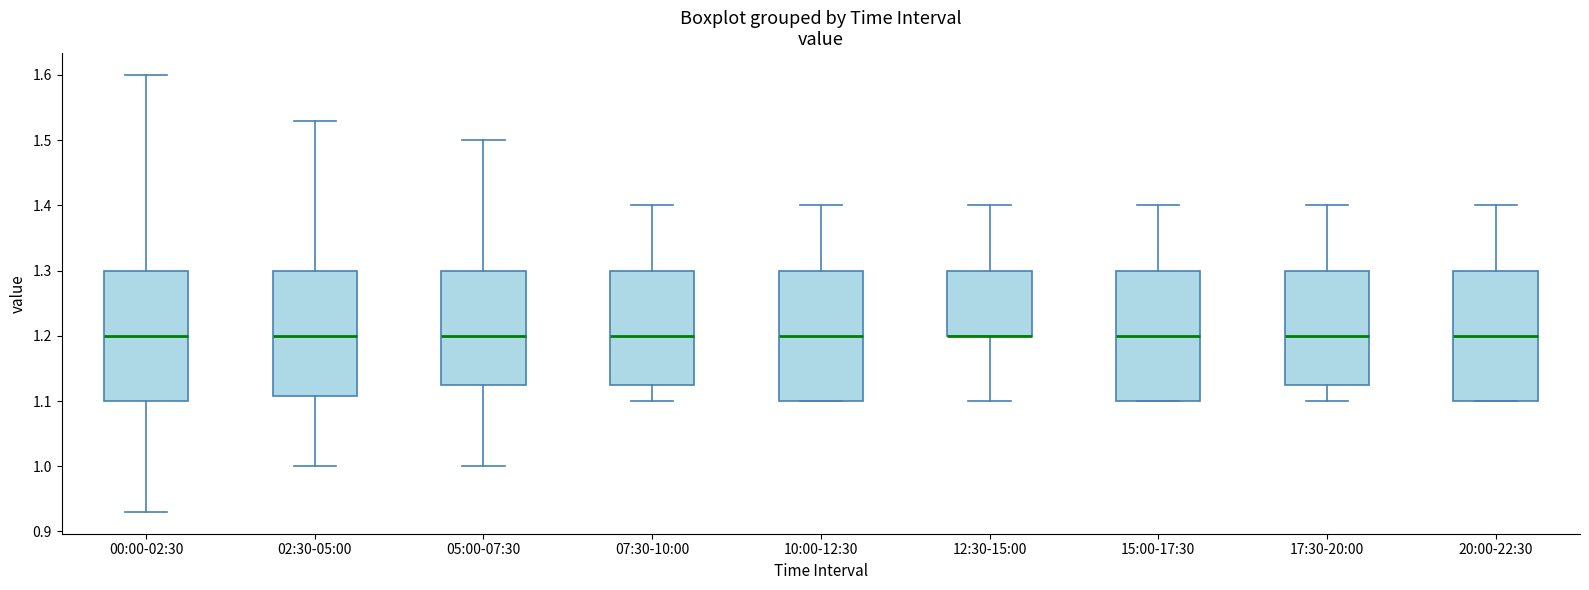

Where does the median line of the box for 10:00-12:30 sit on the y-axis? The values are not printed on the chart, so give them approximately, as read against the axis.

1.20